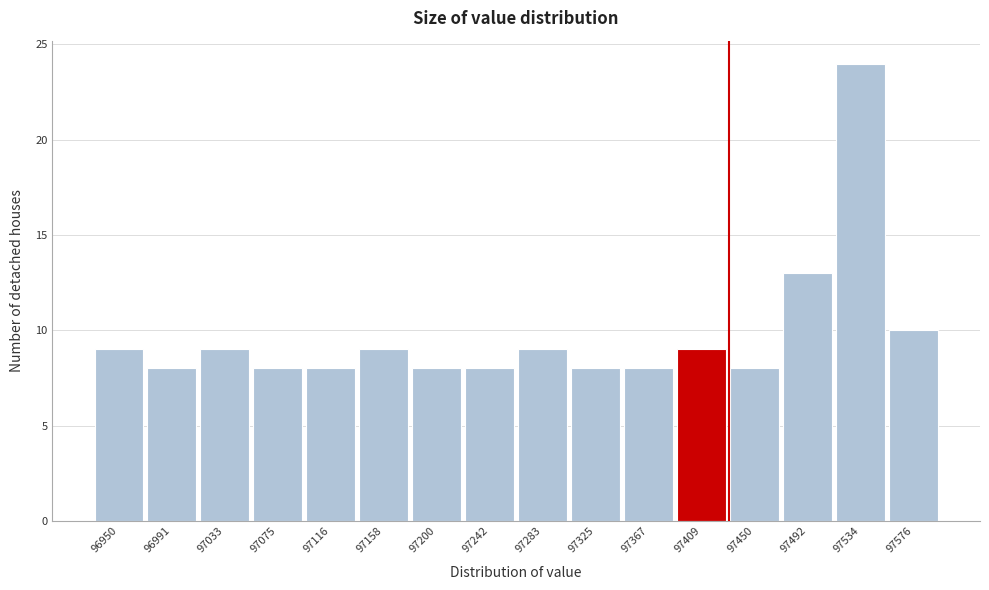

Reading left to right, extract all data points from this chart.

9	8	9	8	8	9	8	8	9	8	8	9	8	13	24	10